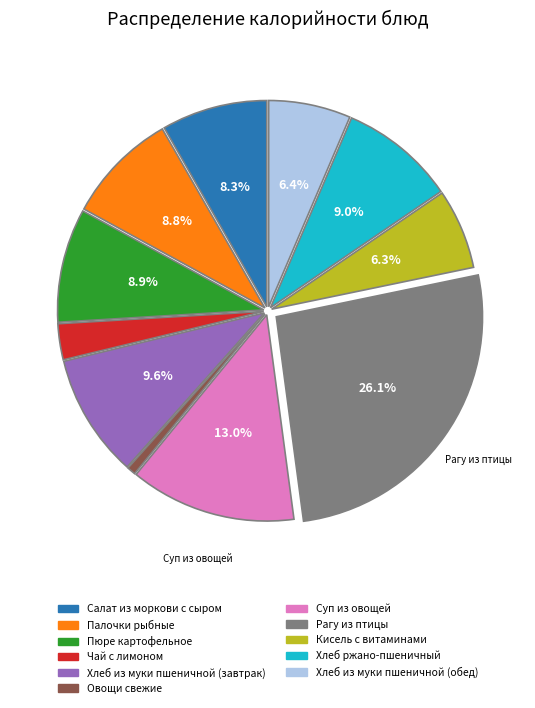

To the nearest percent, what is the average slice percentage?

9%